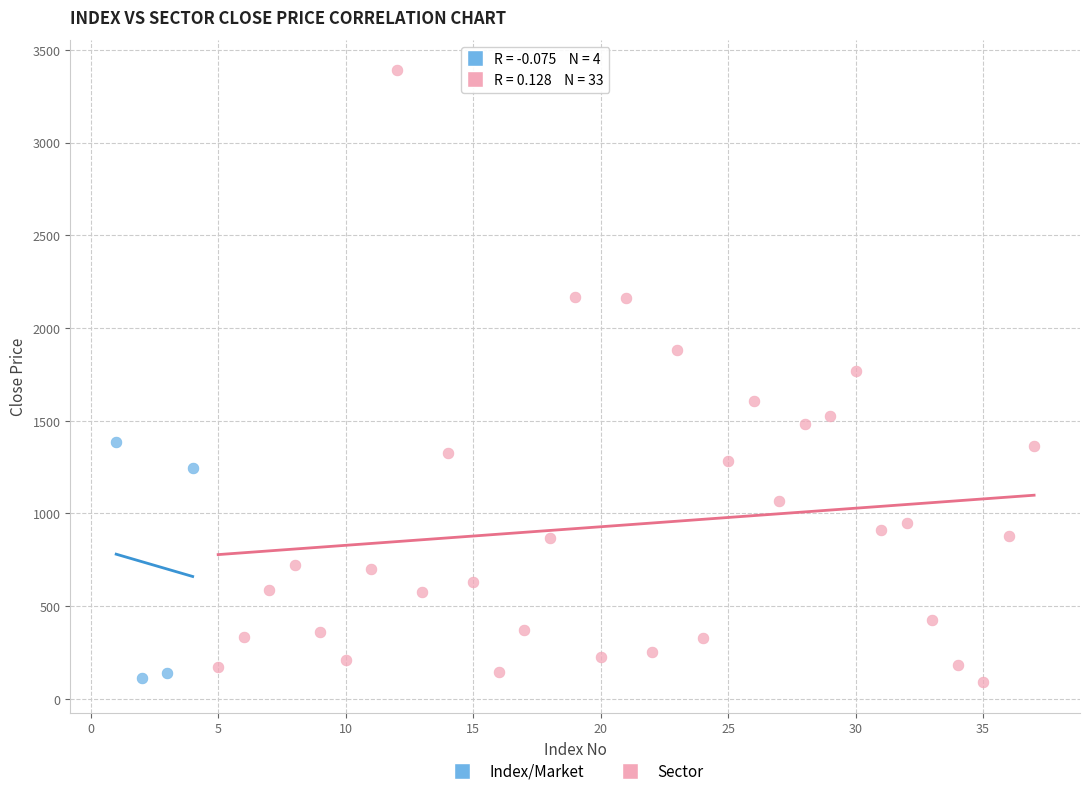

Which series contains the highest Y value?

Sector